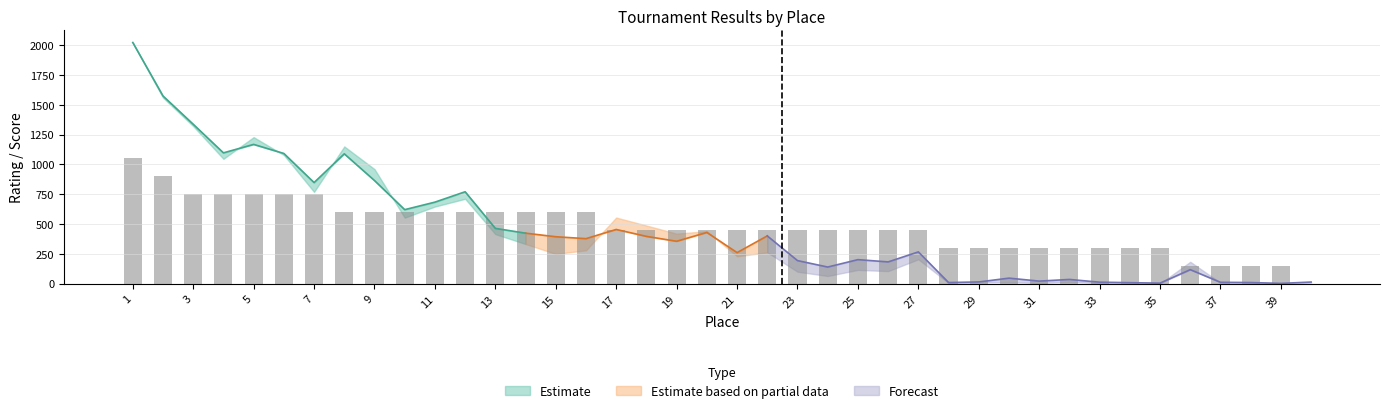

At how many categories does at least one series exceed 1776?

1